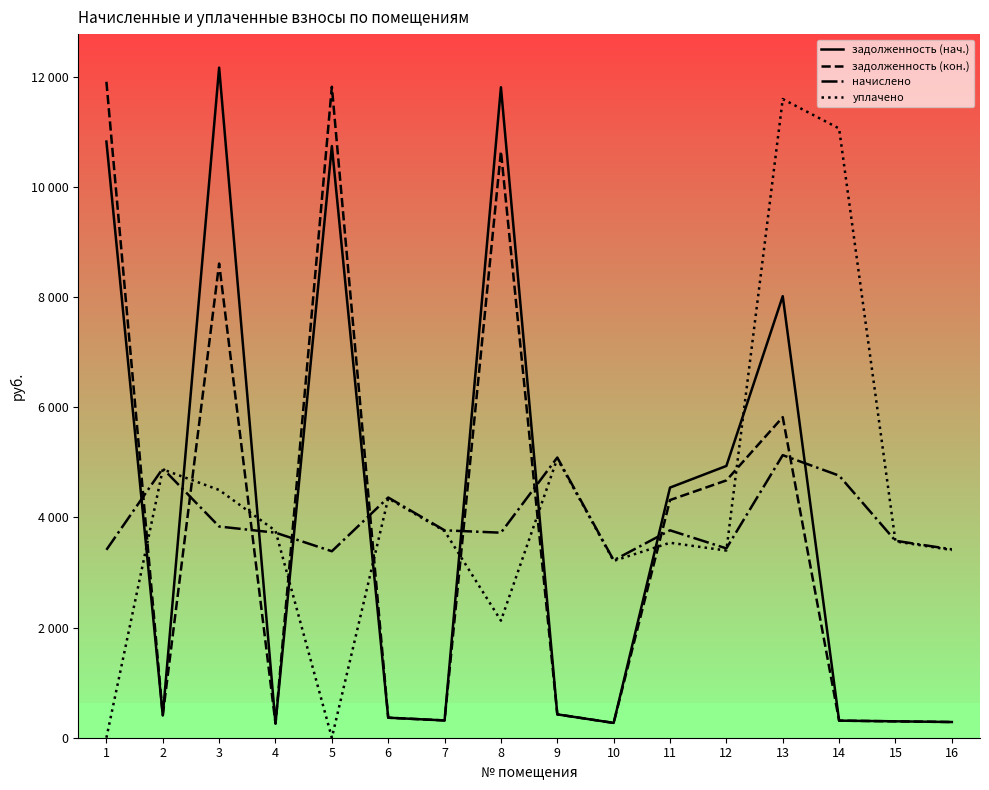

True or false: задолженность (нач.) has a value of 363.6 at 6.

True